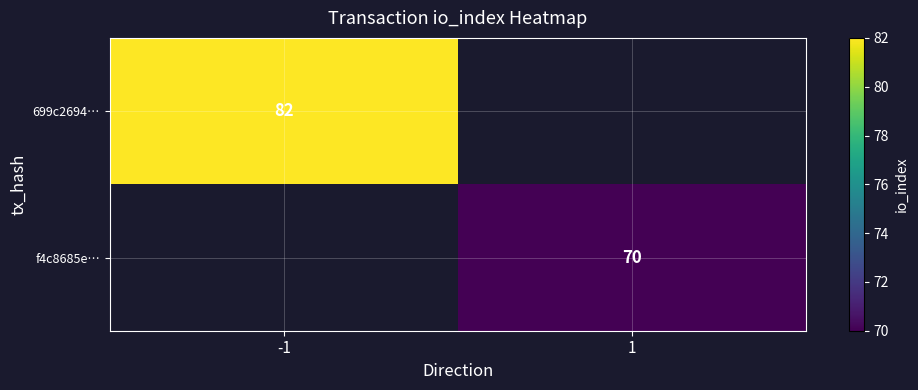

The value of f4c8685e… at 1 is 70. True or false?

True